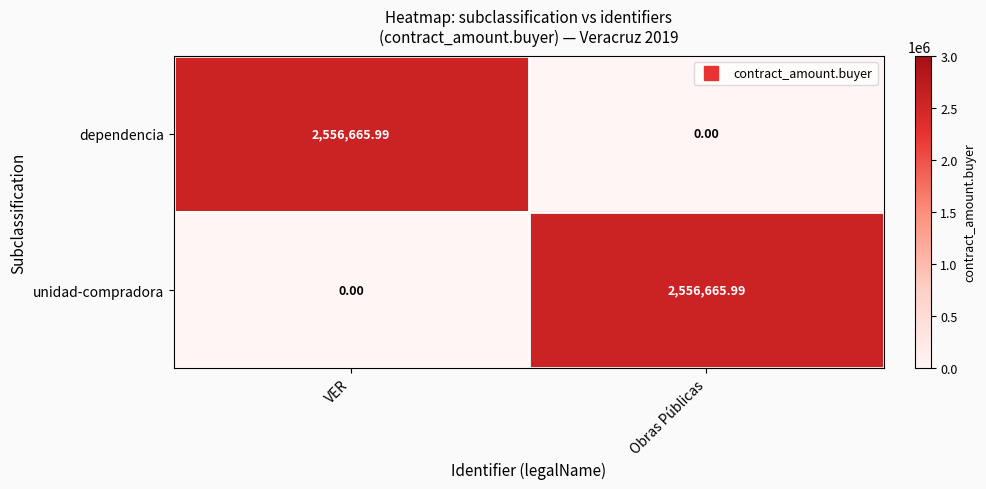

Is the value of unidad-compradora at Obras Públicas greater than the value of dependencia at Obras Públicas?

Yes